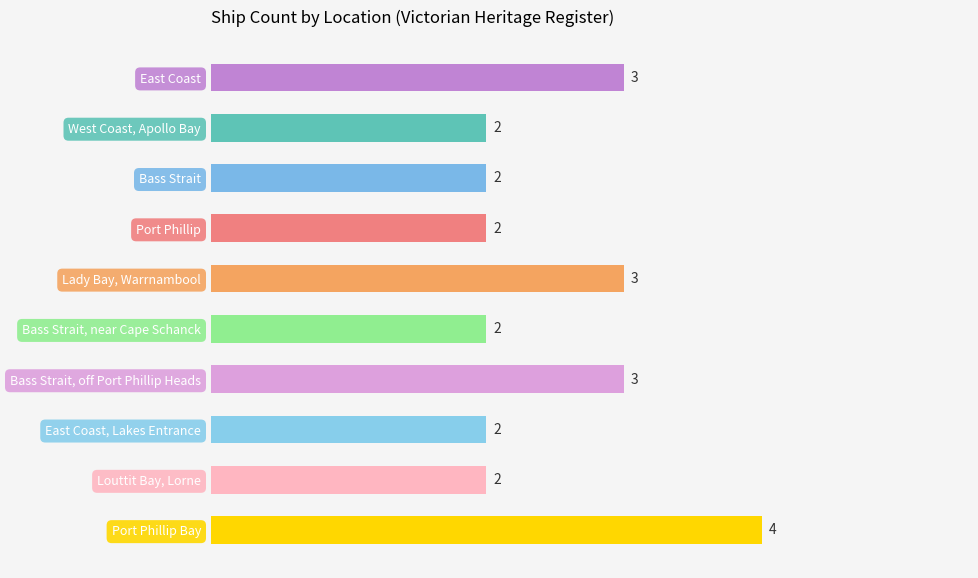

What is the sum of all values?

25